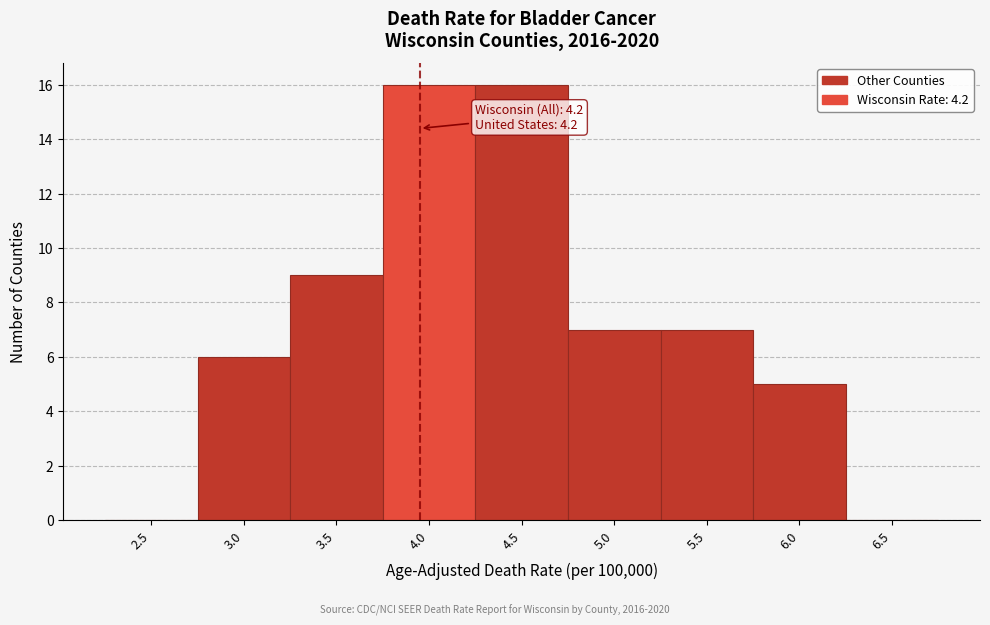

Reading left to right, extract all data points from this chart.

2.5=0	3.0=6	3.5=9	4.0=16	4.5=16	5.0=7	5.5=7	6.0=5	6.5=0